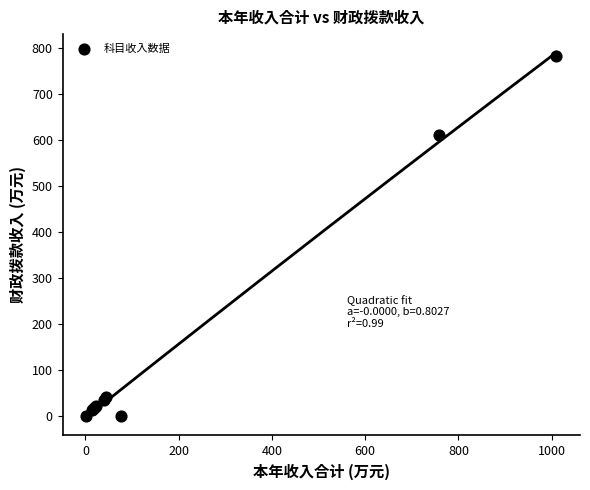

What Y value in the scatter plot is closest to 390?

610.5